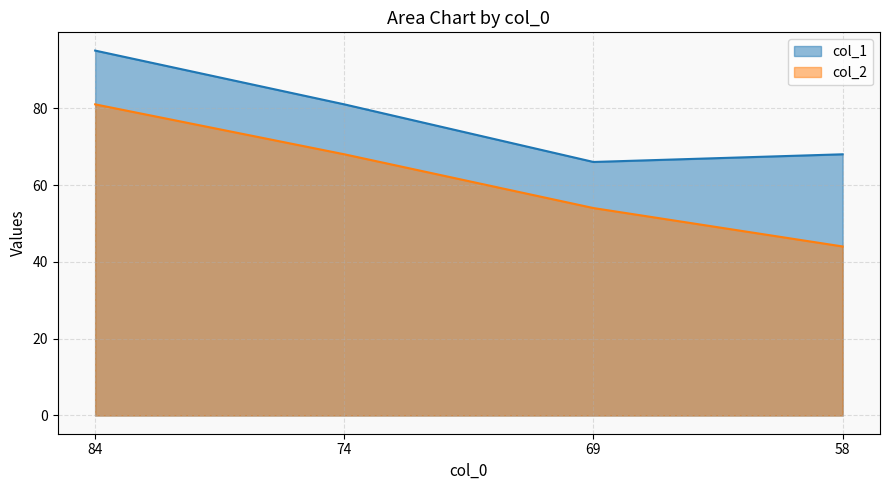

How many lines are shown in the chart?

2